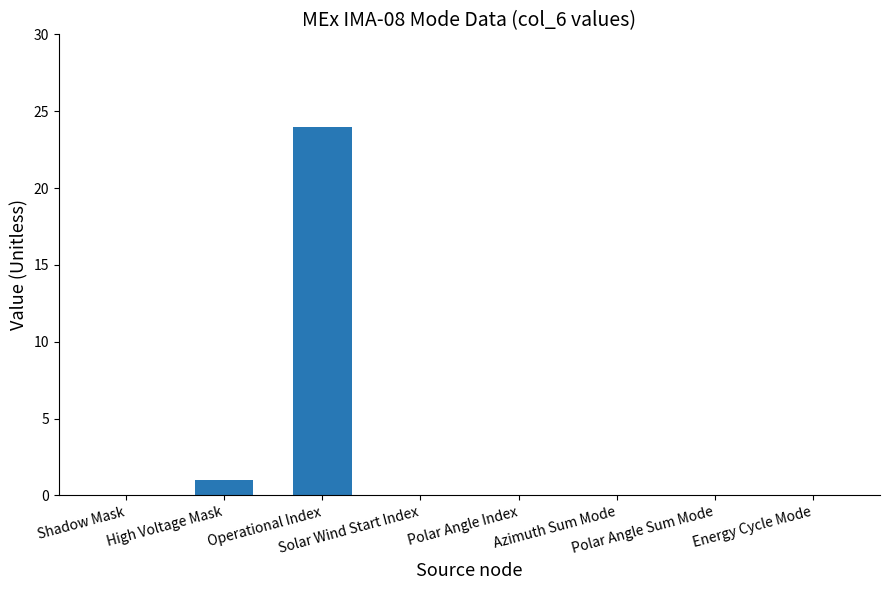

The chart shows a value of 10 at Polar Angle Index. True or false?

False